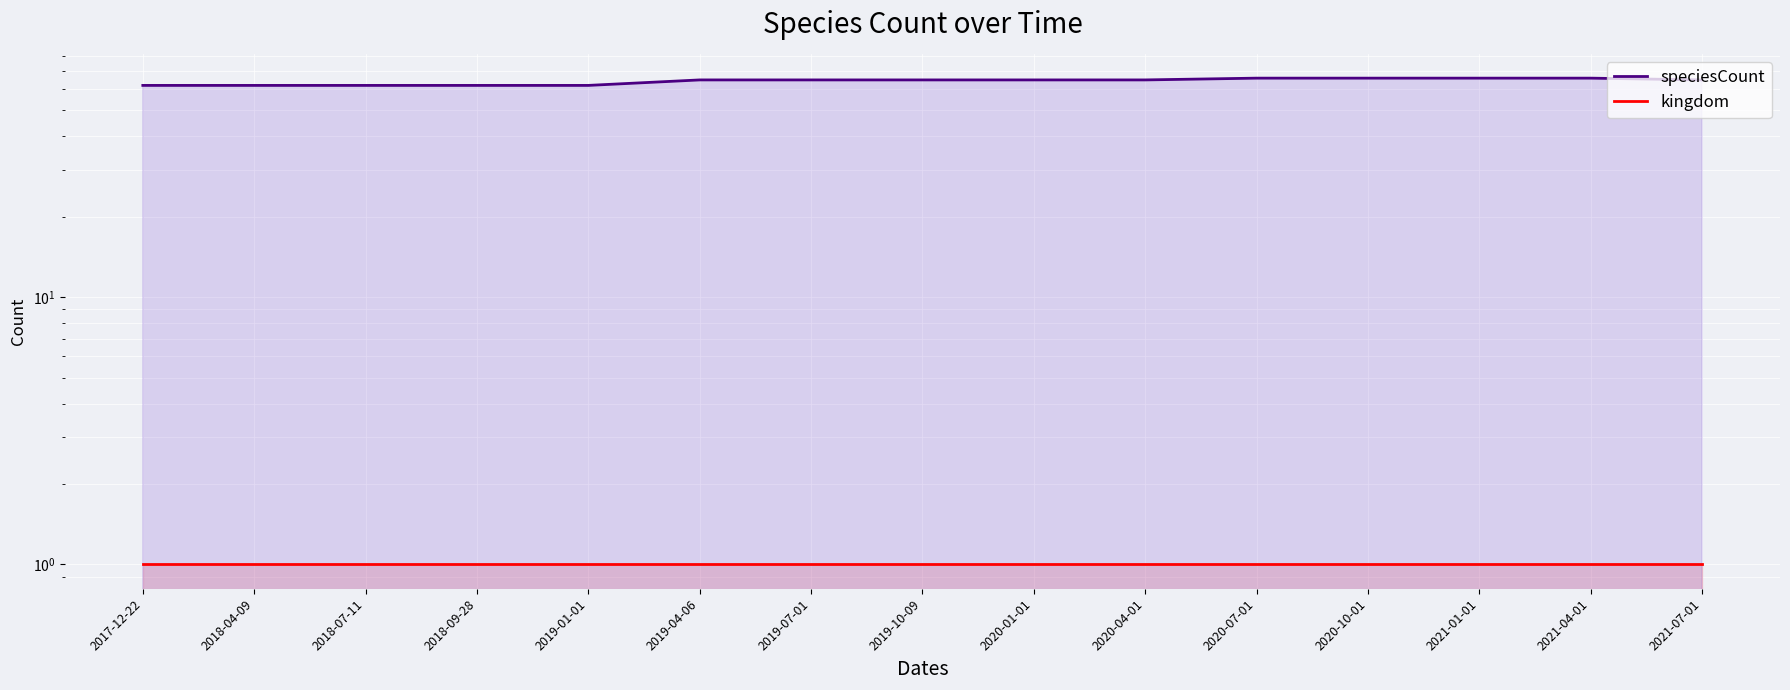

What is the label of the 9th point from the right?

2019-07-01